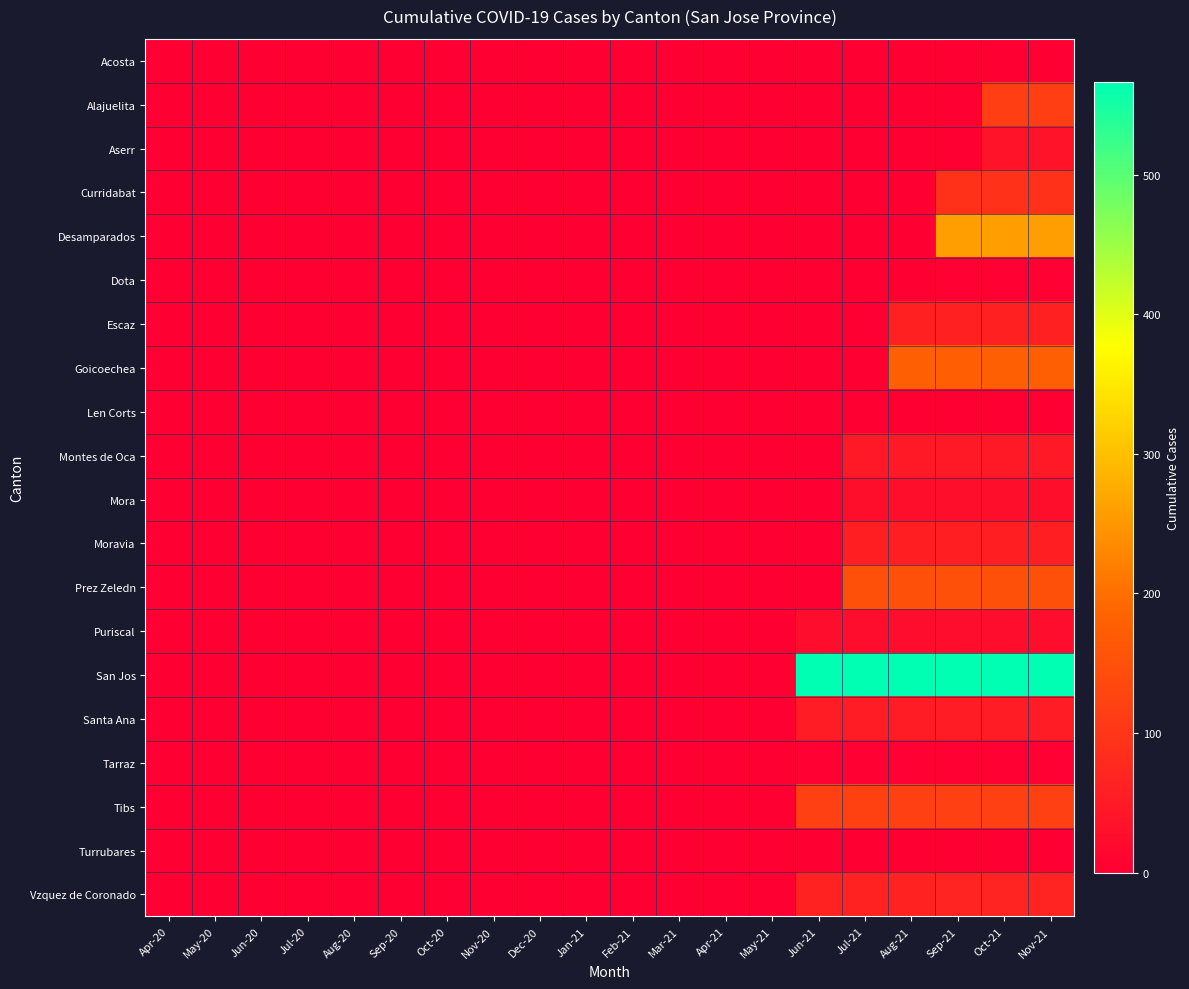

Count the number of categories in the chart.

20